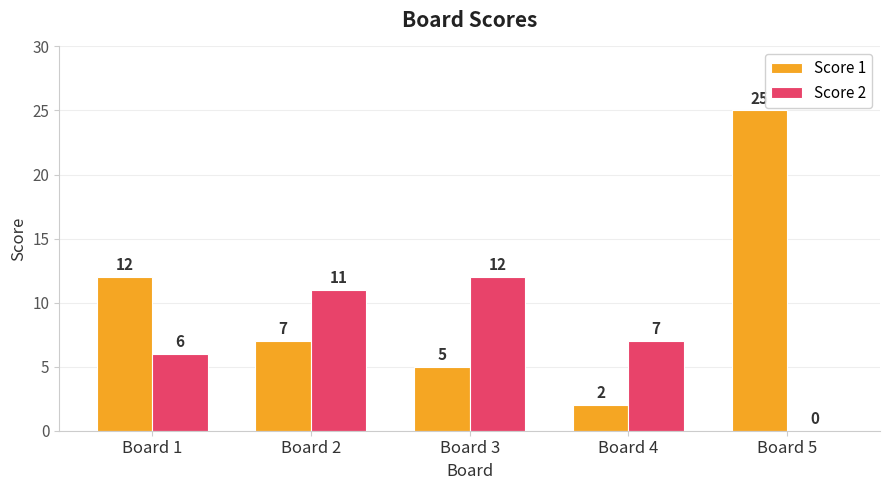

Count the number of categories in the chart.

5